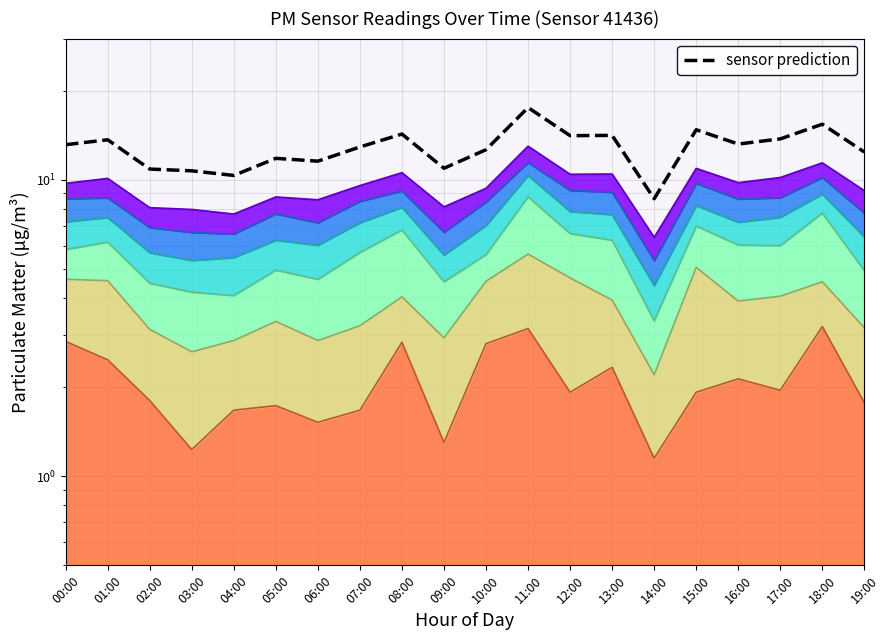

Reading left to right, extract all data points from this chart.

00:00=13.1	01:00=13.7	02:00=10.9	03:00=10.7	04:00=10.4	05:00=11.8	06:00=11.6	07:00=12.9	08:00=14.3	09:00=10.9	10:00=12.6	11:00=17.6	12:00=14.1	13:00=14.1	14:00=8.6	15:00=14.8	16:00=13.2	17:00=13.8	18:00=15.4	19:00=12.4